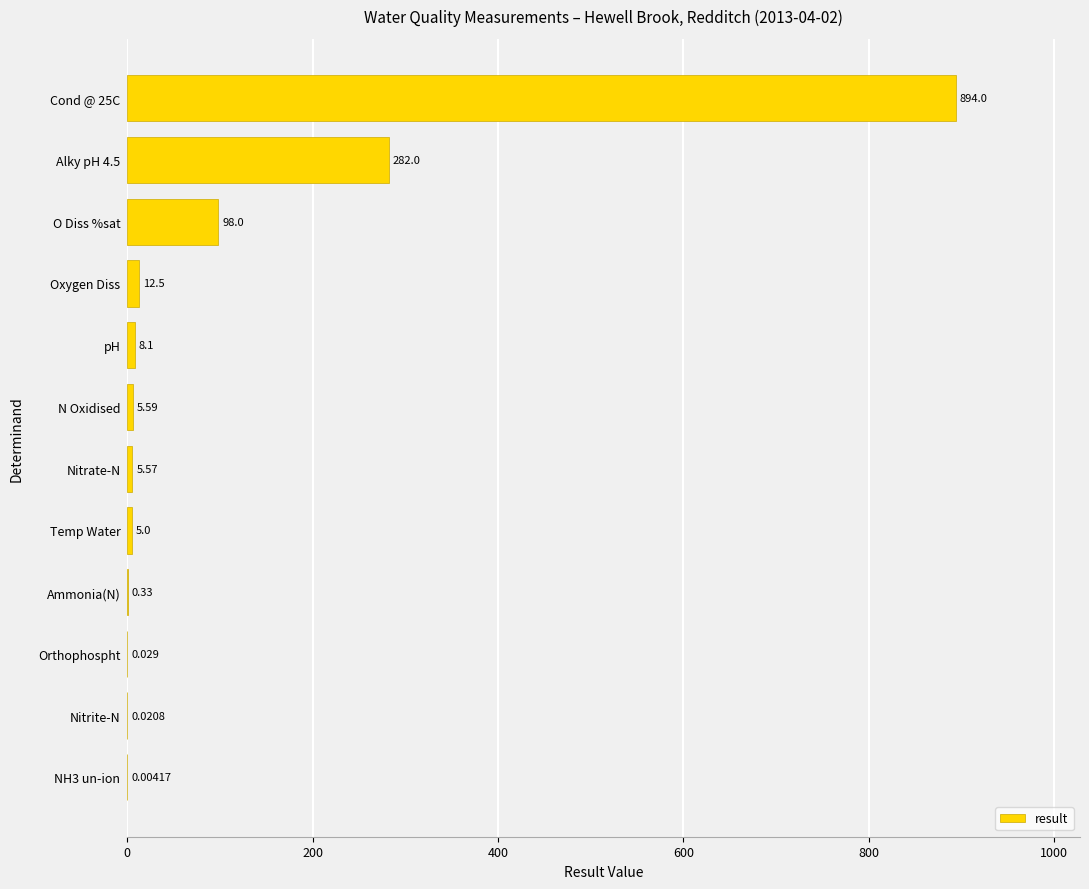

Which has a higher value, Orthophospht or NH3 un-ion?

Orthophospht